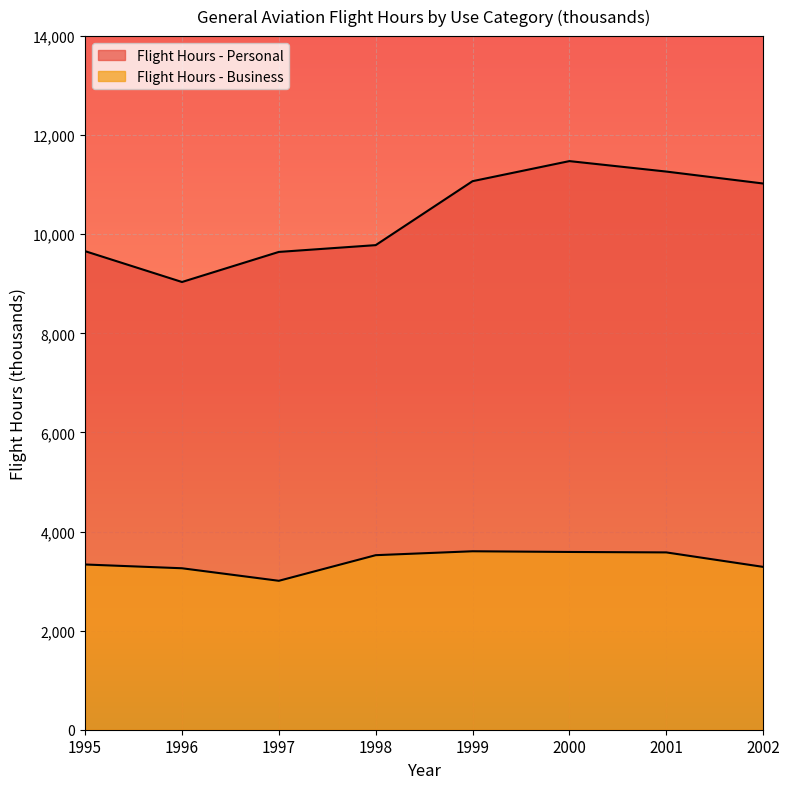

Reading left to right, transcribe all the data shown in this chart.

Flight Hours - Personal: 1995=9659	1996=9037	1997=9644	1998=9781	1999=11072	2000=11477	2001=11266	2002=11025
Flight Hours - Business: 1995=3335	1996=3259	1997=3006	1998=3523	1999=3602	2000=3588	2001=3579	2002=3287